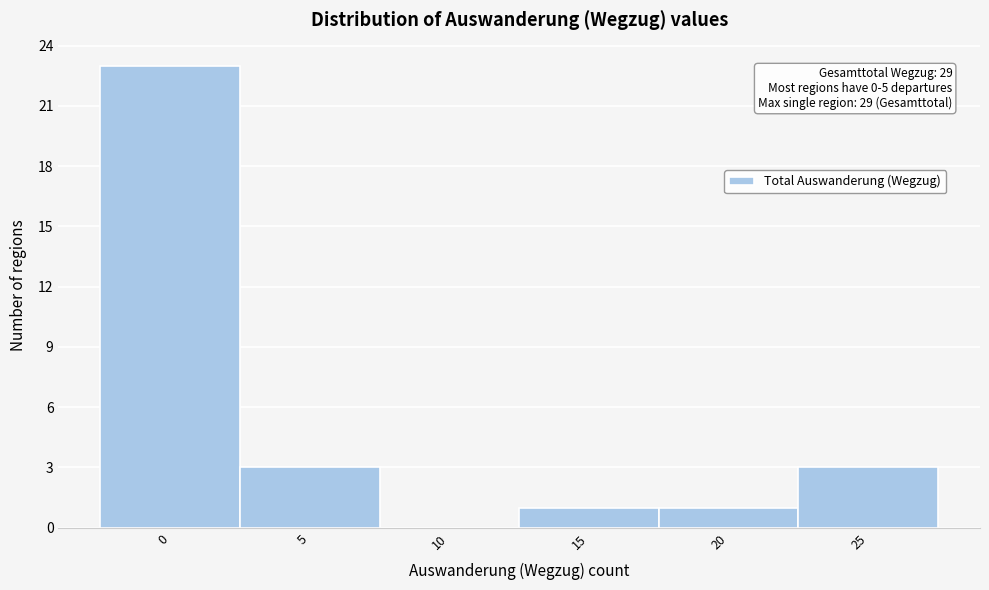

Reading left to right, transcribe all the data shown in this chart.

0=23	5=3	10=0	15=1	20=1	25=3